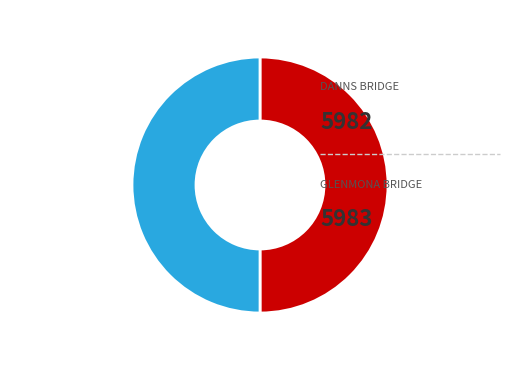

To the nearest percent, what is the average slice percentage?

50%